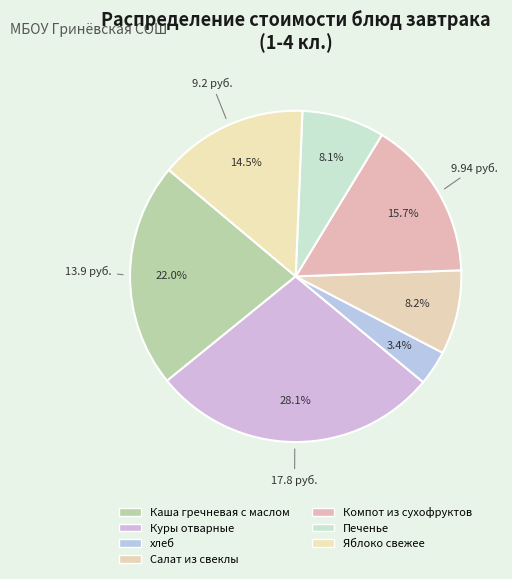

Count the number of slices in the pie.

7